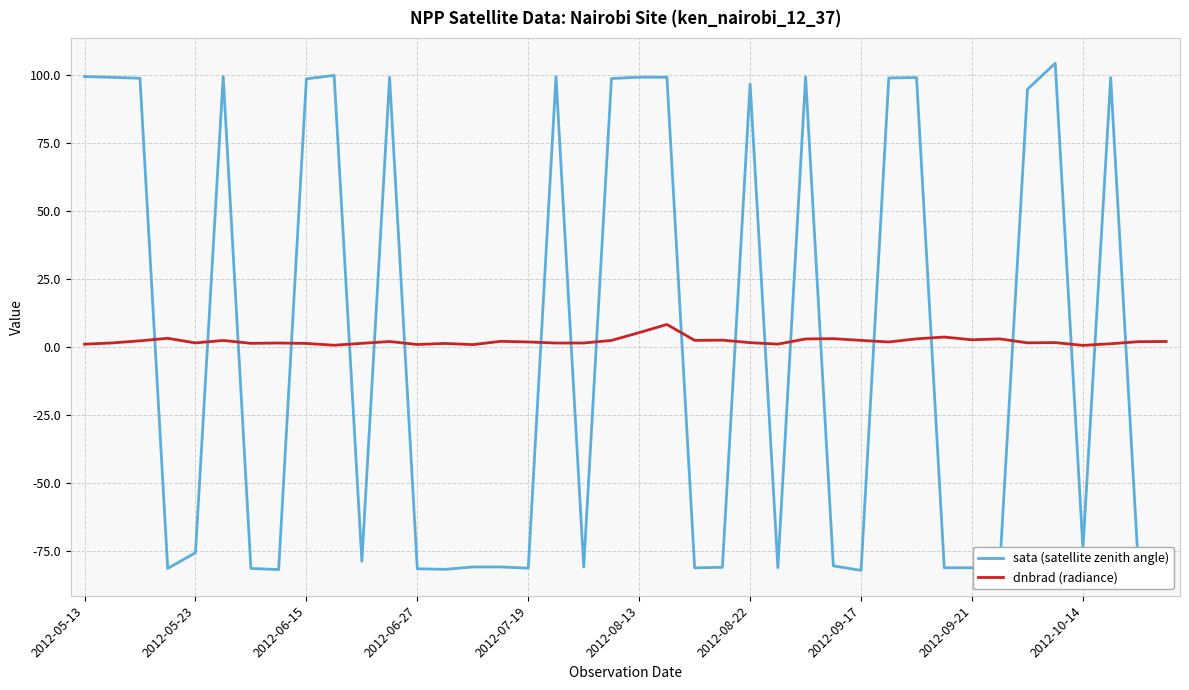

What is the smallest value displayed?

-82.0